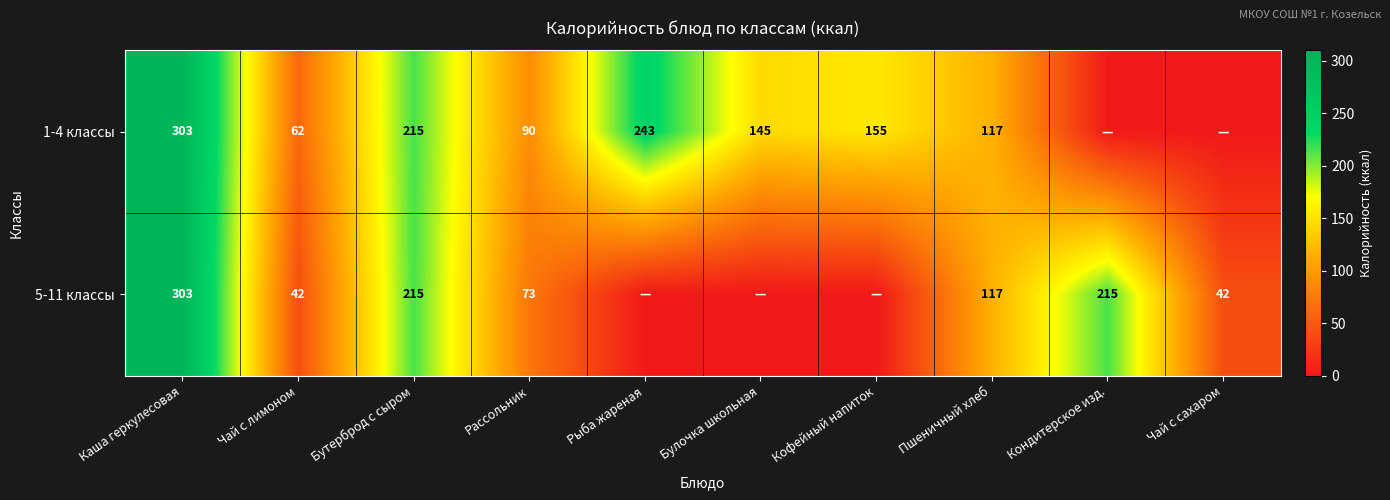

The value of 5-11 классы at Каша геркулесовая is 303. True or false?

True